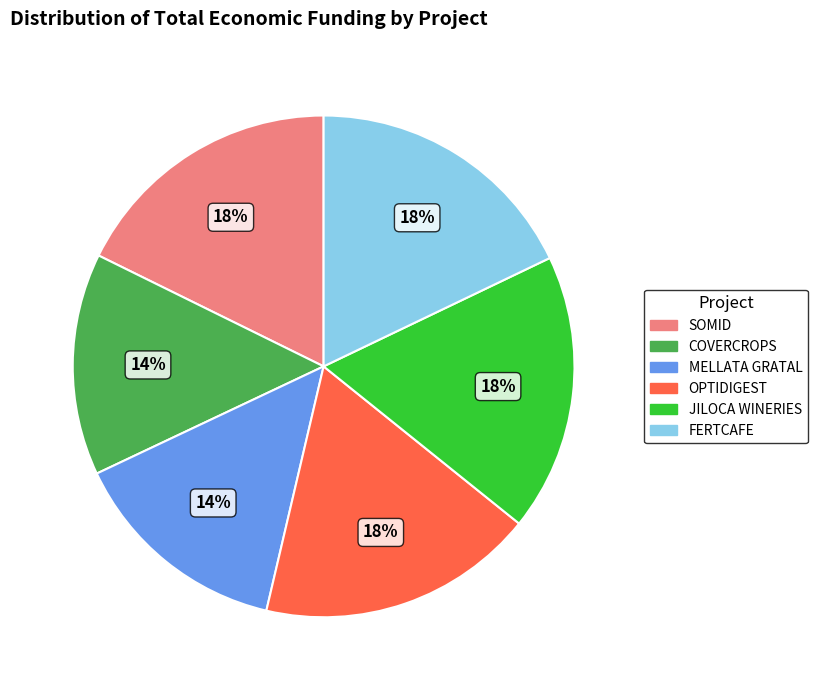

Is it true that OPTIDIGEST is 18% of the pie?

True